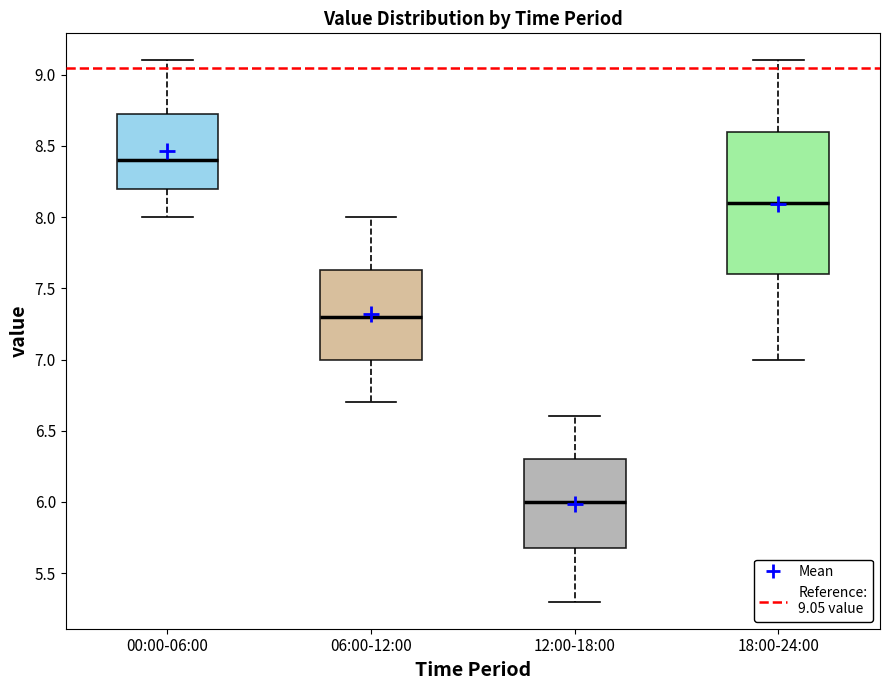

Which box has the highest median line?

00:00-06:00